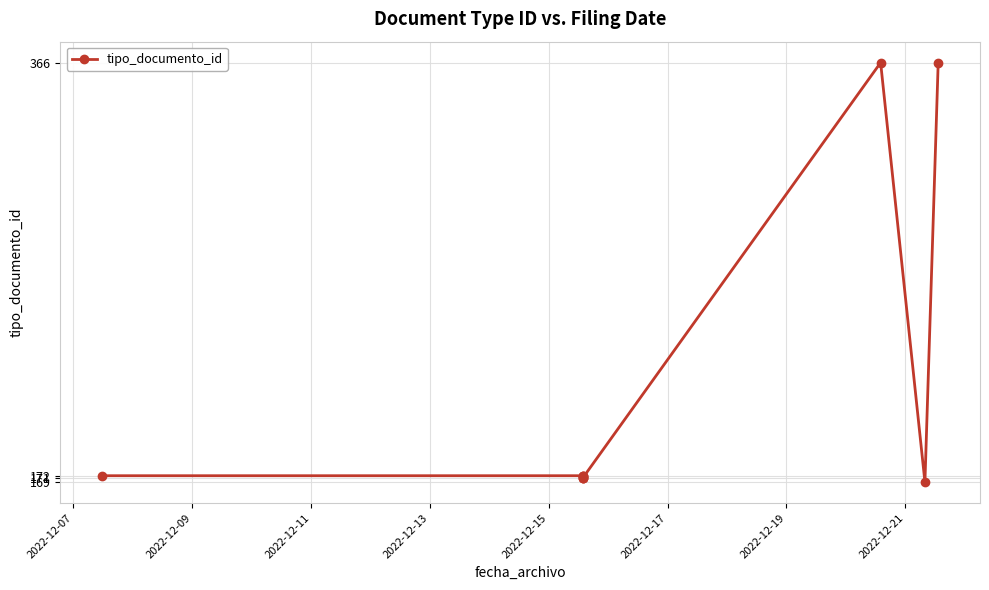

What is the smallest value displayed?

169